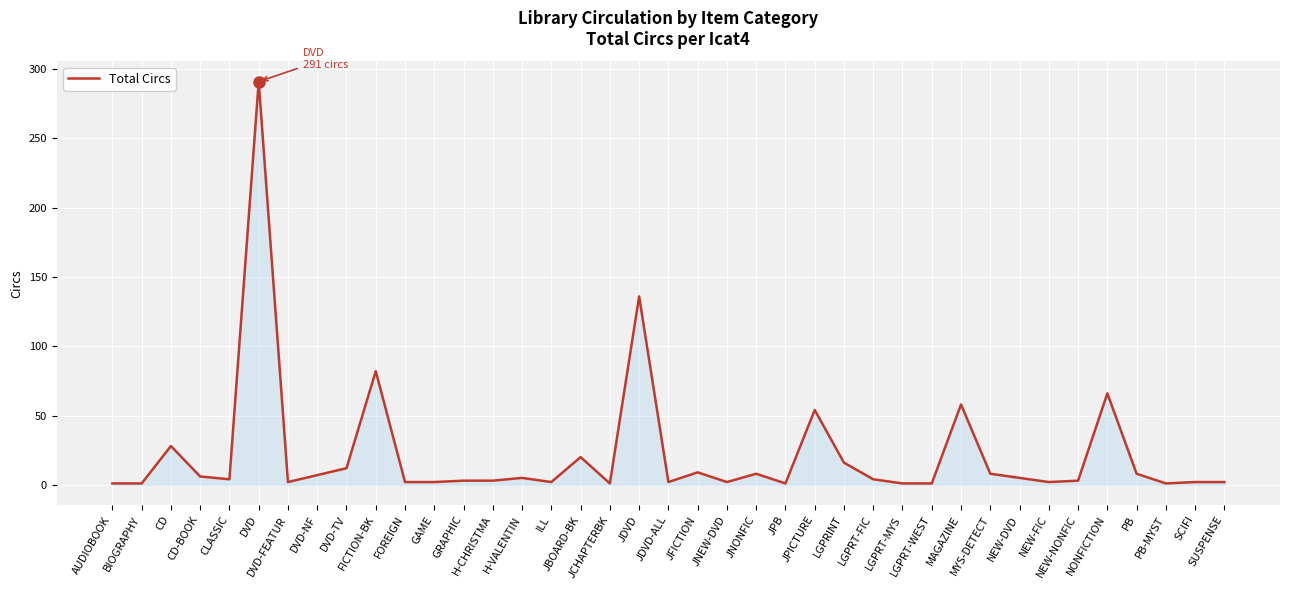

At which label is the value closest to 146?

JDVD